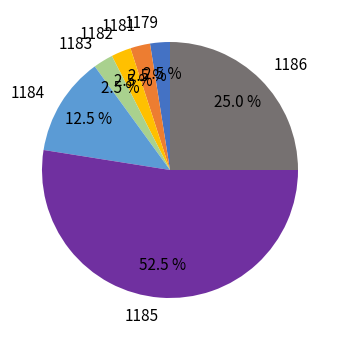

What percentage do 1181 and 1179 together represent?

5.0%